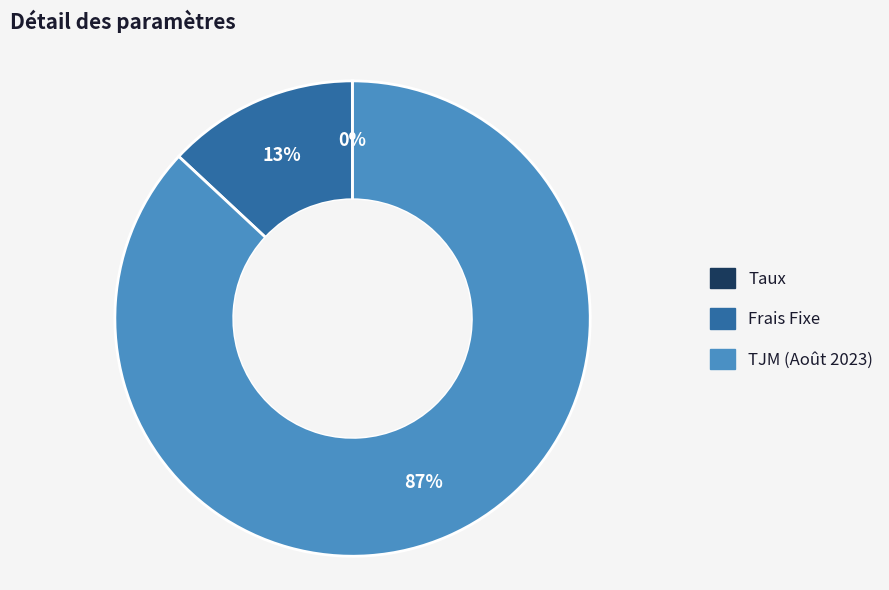

True or false: Frais Fixe accounts for 13% of the total.

True